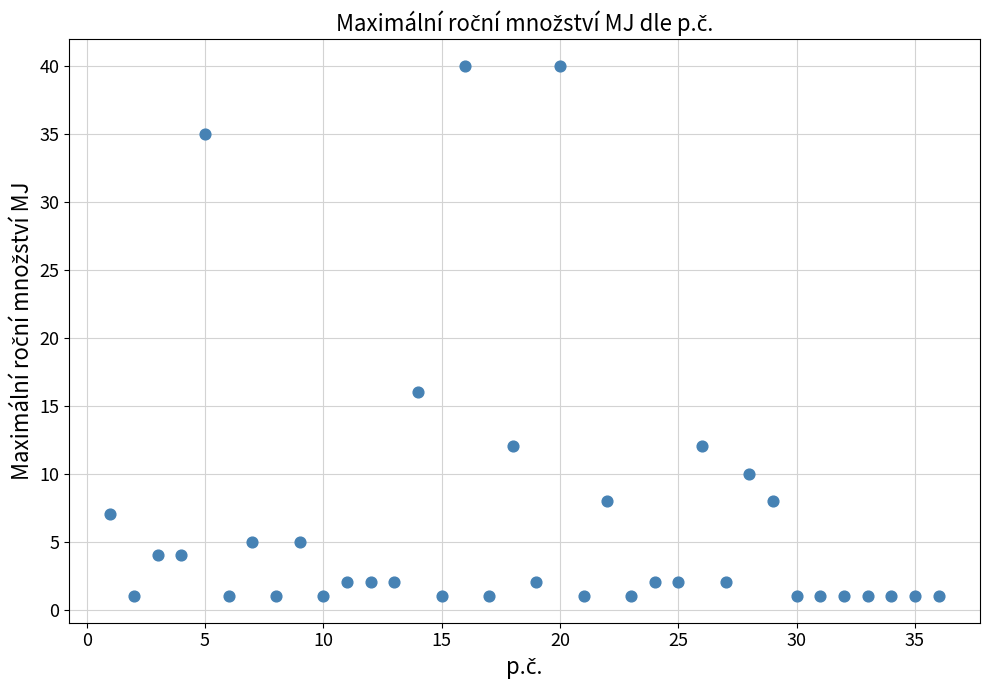

What is the range of X values (max minus min)?

35